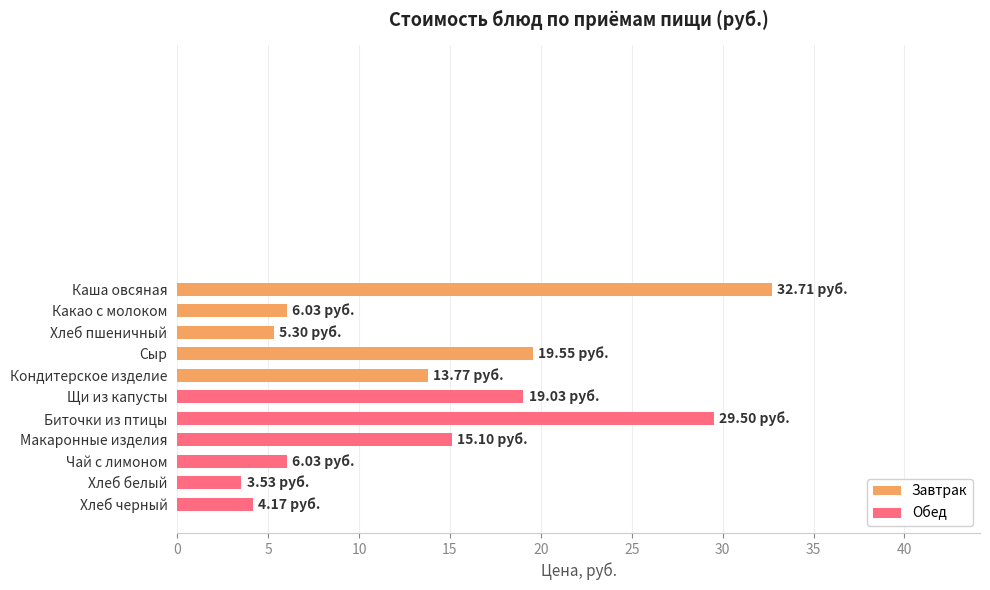

What is the change in value from Макаронные изделия to Чай с лимоном?

-9.1